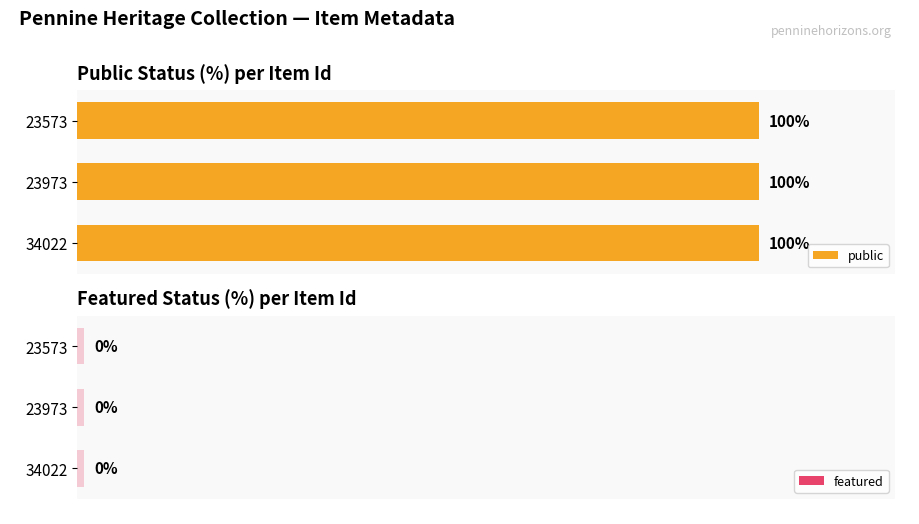

Reading left to right, transcribe all the data shown in this chart.

public: 1	1	1
featured: 0	0	0